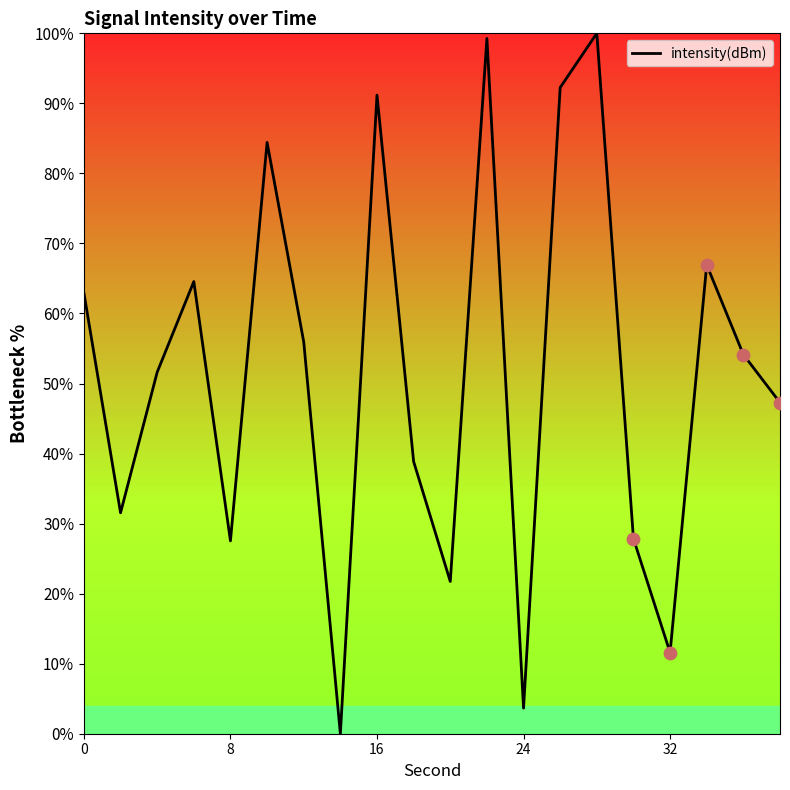

What is the difference between the maximum and minimum values?

100.0